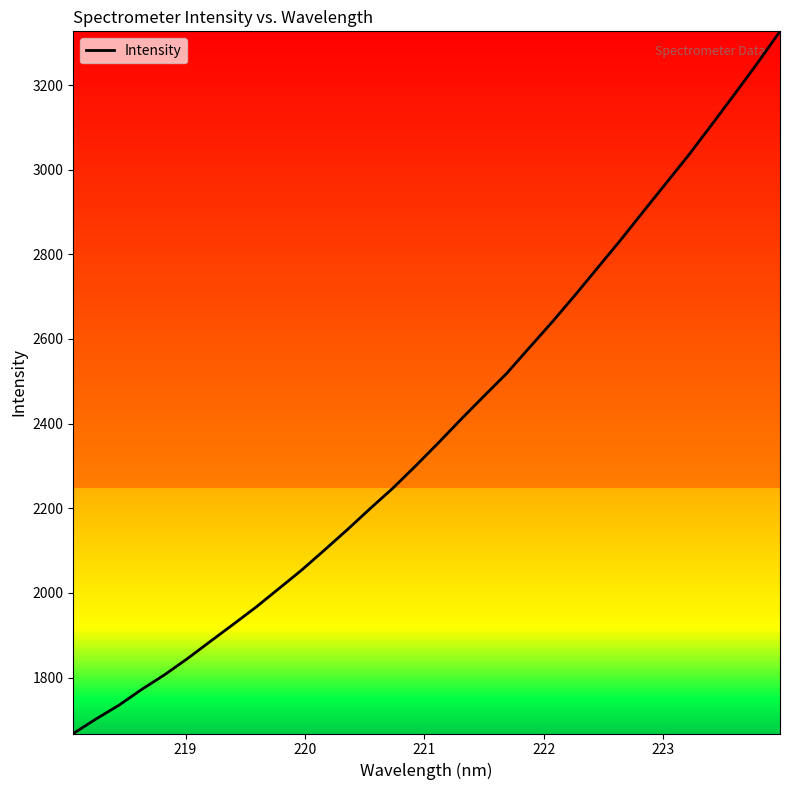

What is the smallest value displayed?

1667.8